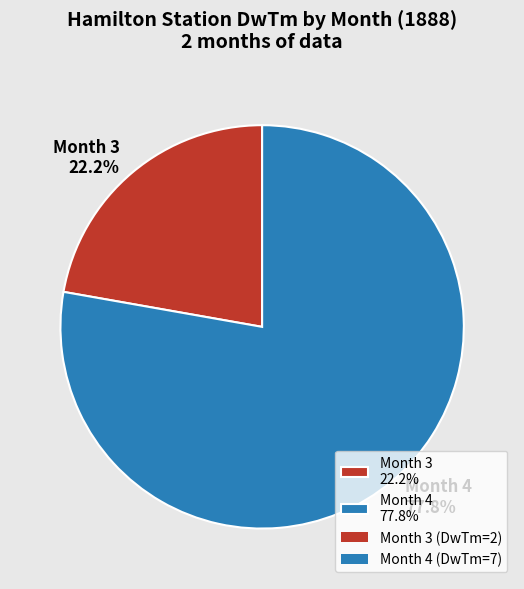

What is the smallest slice in the pie chart?

Month 3